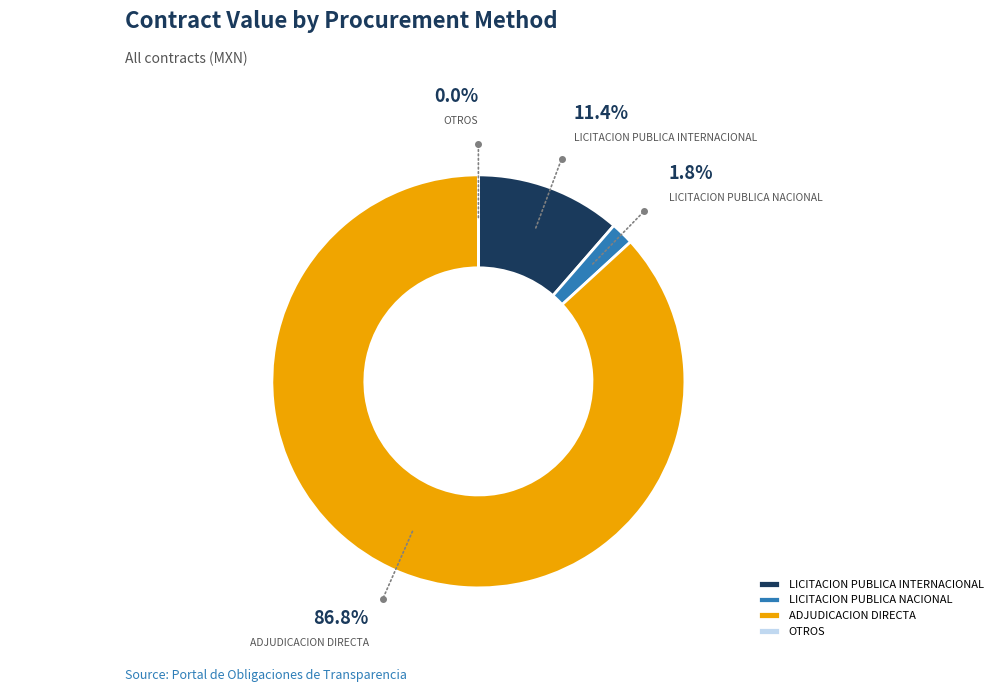

To the nearest percent, what portion does LICITACION PUBLICA NACIONAL represent?

2%